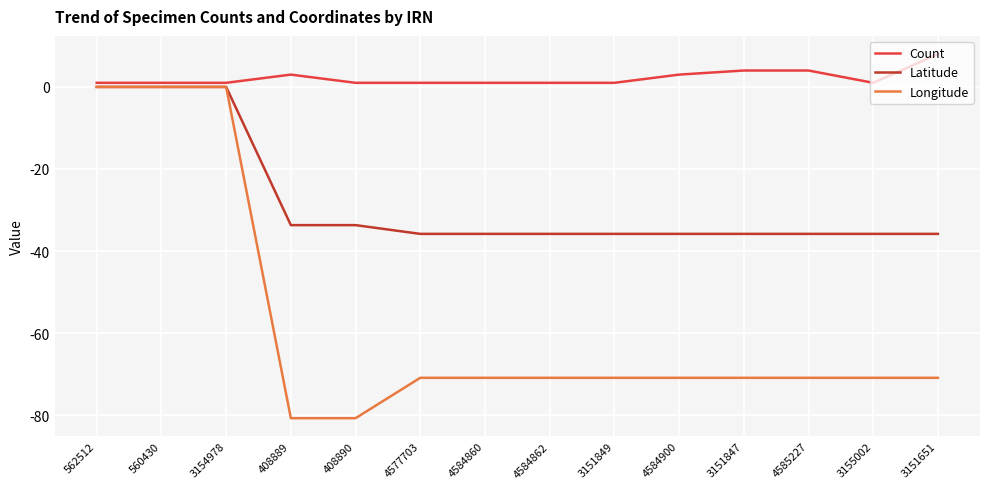

Which series has the largest range (max minus min)?

Longitude